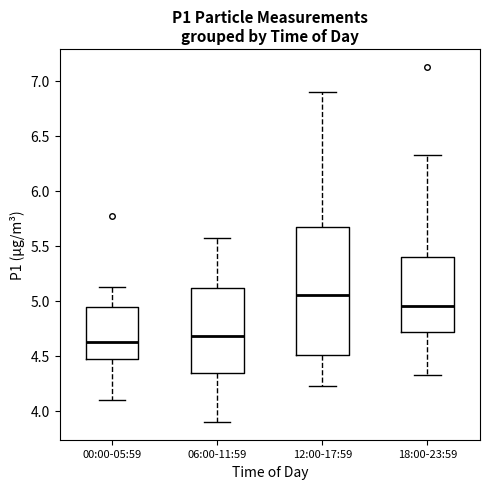

Reading left to right, read every box against the y-axis: the position of its median line, the range the box covers, and the ends of its whiskers. The values are not printed on the chart, so give them approximately, as read against the axis.

00:00-05:59: median 4.65, box 4.45 to 4.95, whiskers 4.10 to 5.15
06:00-11:59: median 4.70, box 4.35 to 5.10, whiskers 3.90 to 5.55
12:00-17:59: median 5.05, box 4.50 to 5.65, whiskers 4.25 to 6.90
18:00-23:59: median 4.95, box 4.70 to 5.40, whiskers 4.35 to 6.35